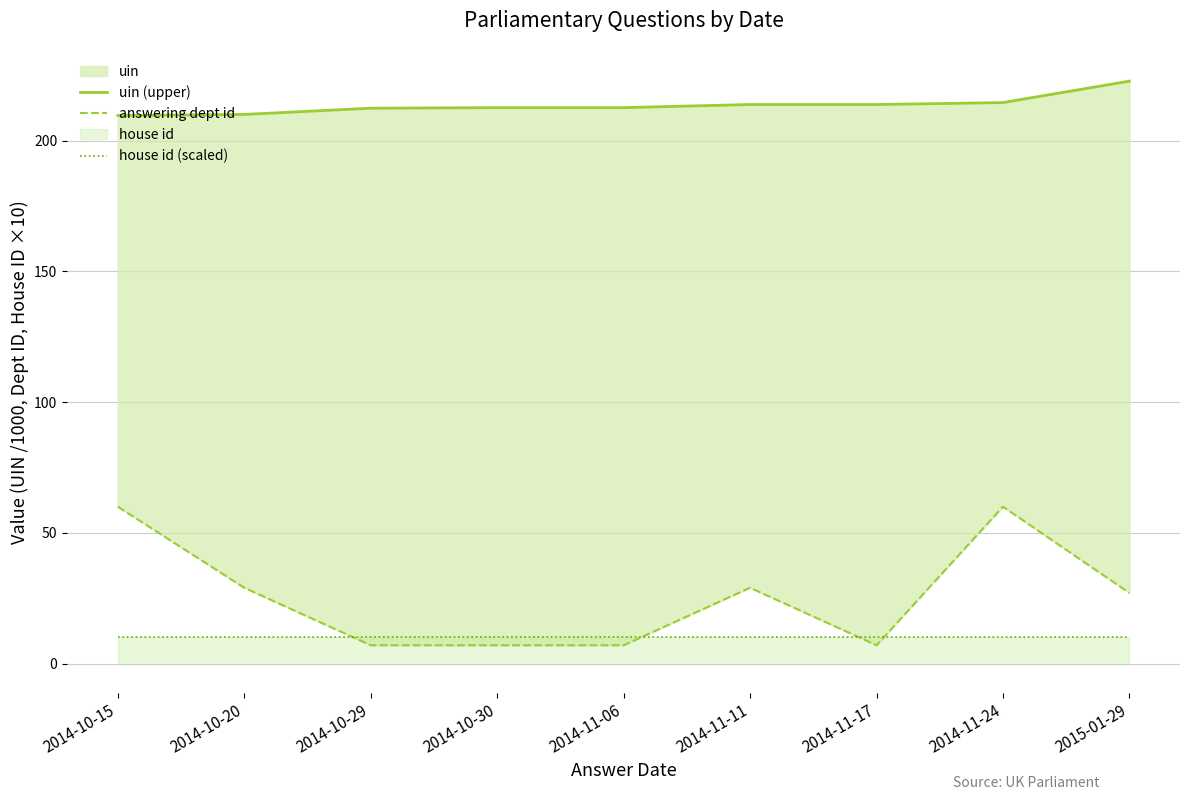

Is the value of answering dept id at 2015-01-29 greater than the value of house id (scaled) at 2014-11-24?

Yes